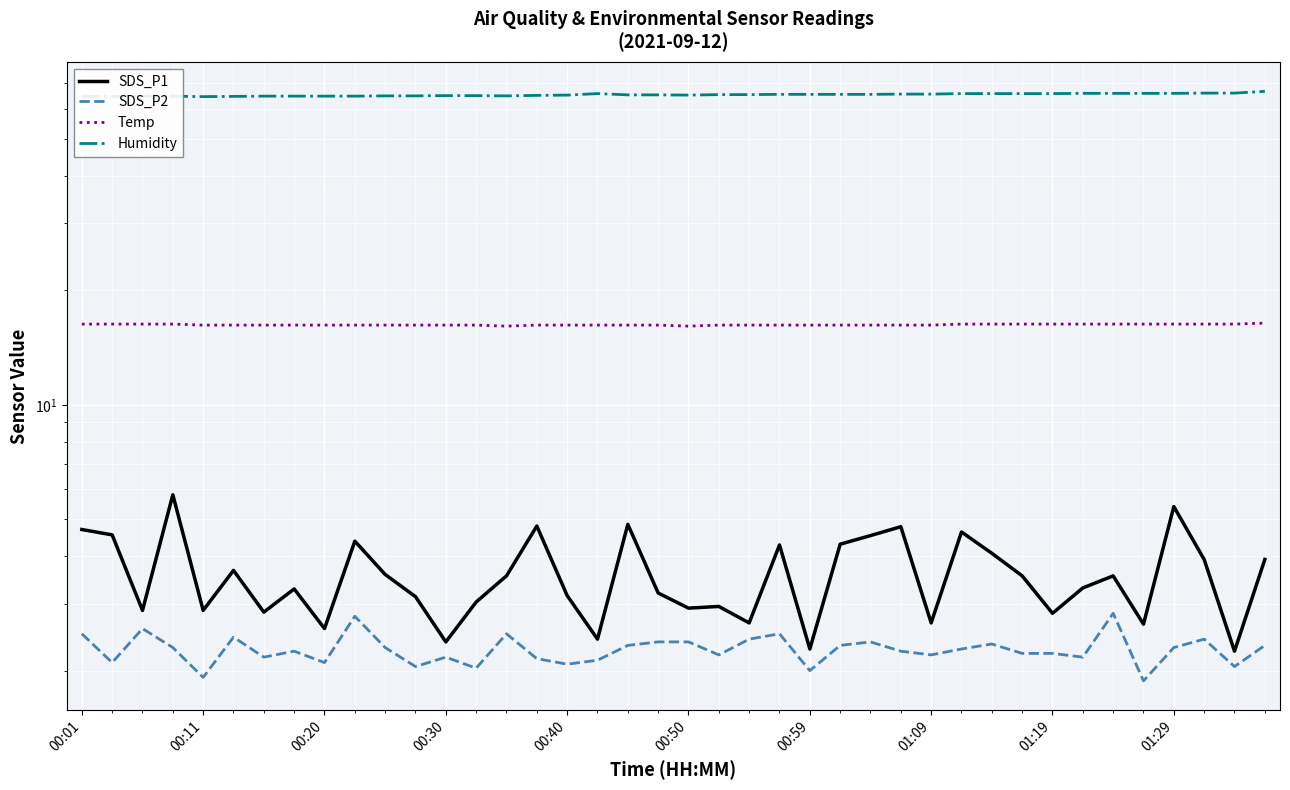

What is the difference between the maximum and minimum values in the Temp series?

0.3